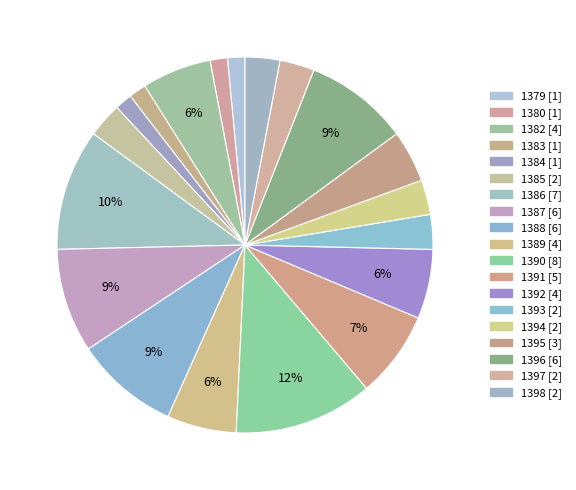

Count the number of slices in the pie.

19